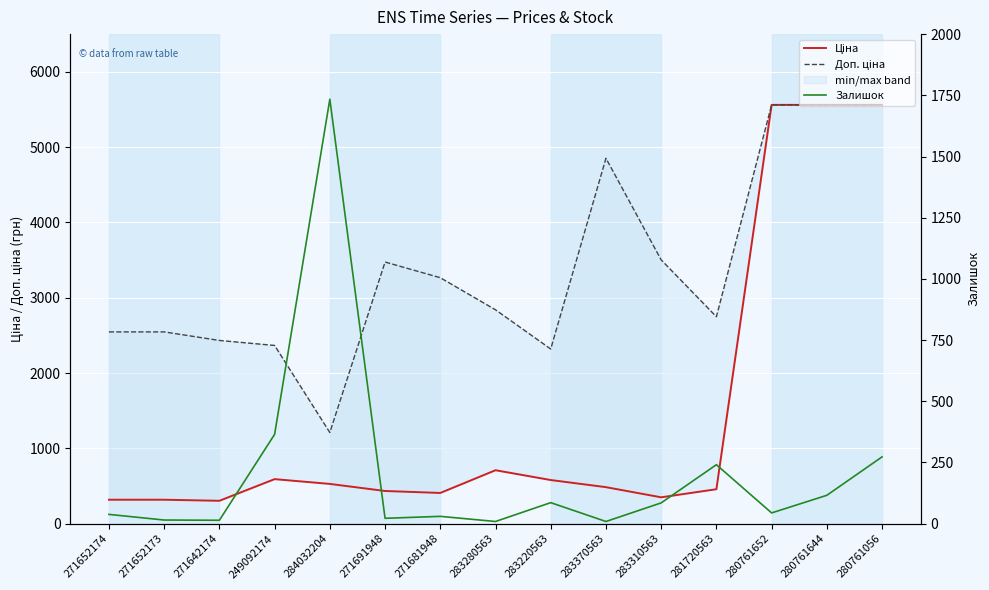

Which series has the widest spread of values?

Ціна